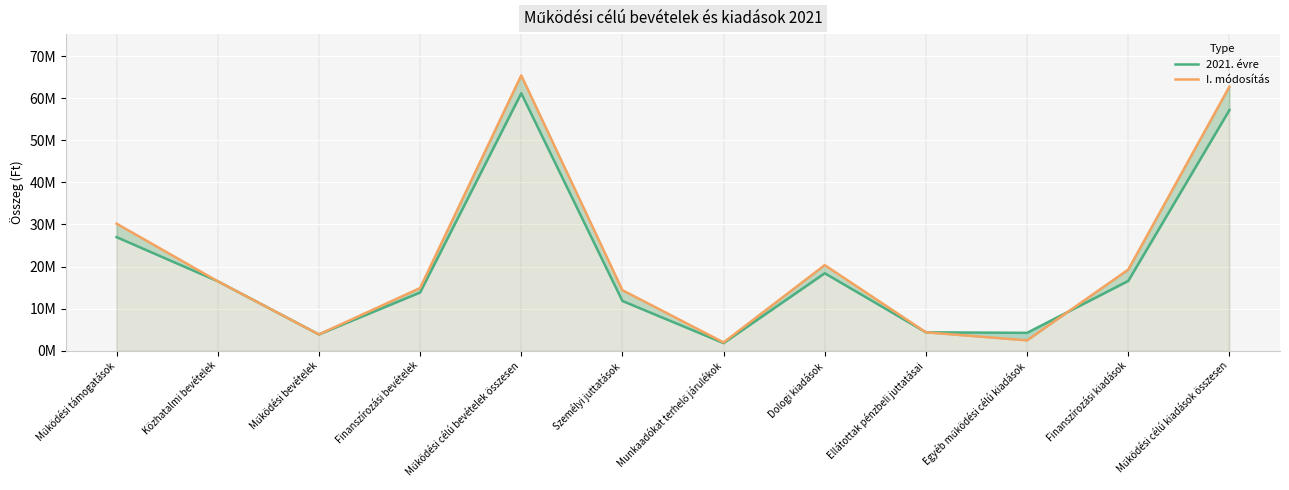

Which series changed the most between Közhatalmi bevételek and Finanszírozási bevételek?

2021. évre